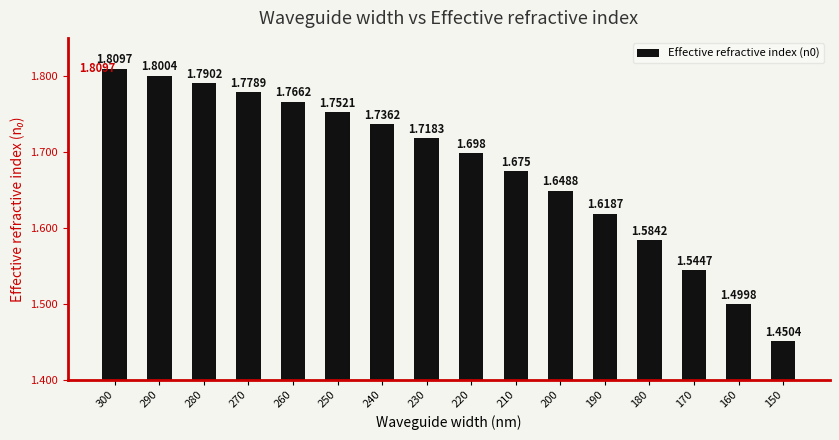

Which has a higher value, 200 or 190?

200